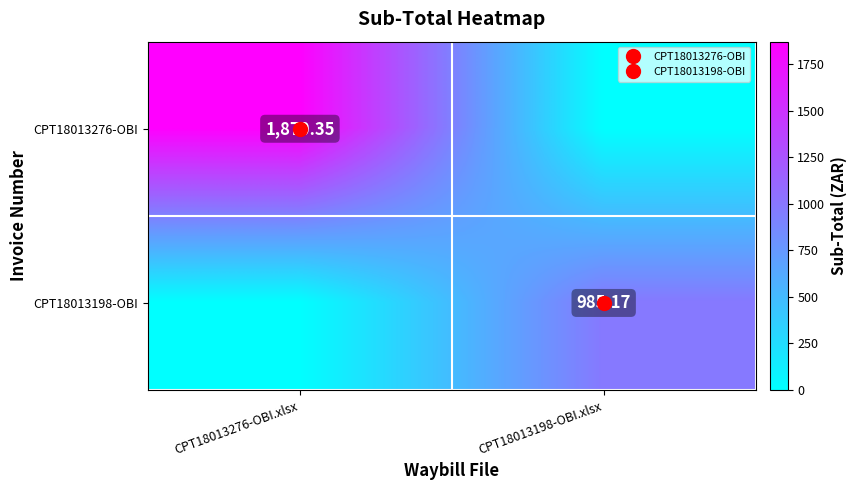

What is the sum of the CPT18013276-OBI values at CPT18013198-OBI.xlsx and CPT18013276-OBI.xlsx?

1870.3